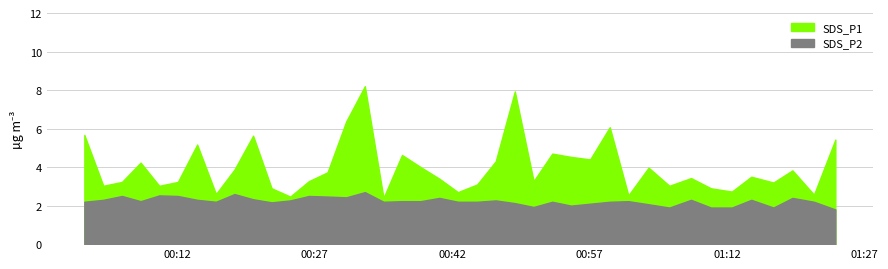

What is the value of the SDS_P1 point at the 29th from the left?

6.1